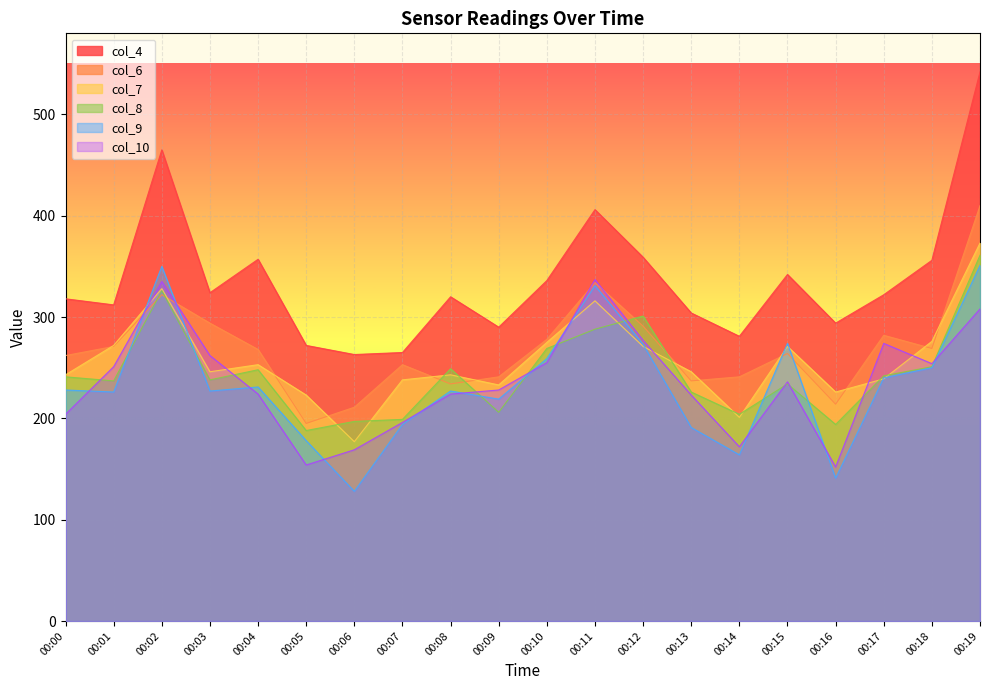

Where is the first local maximum for col_6?

00:02